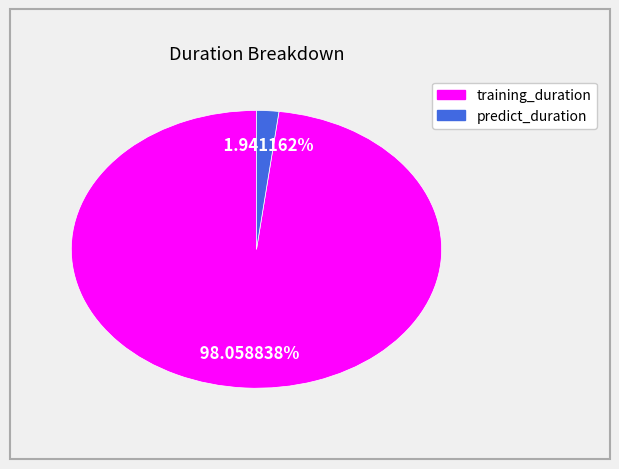

The training_duration slice represents 98% of the pie. True or false?

True